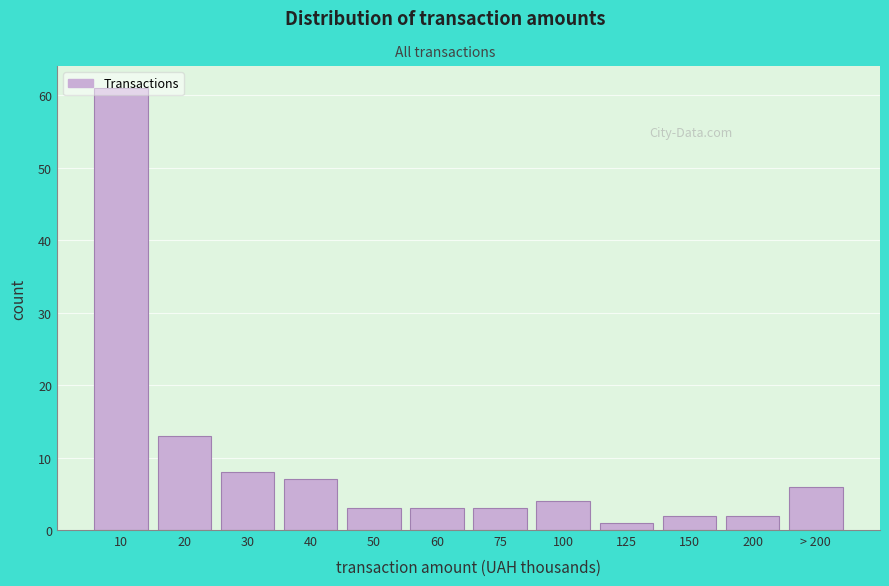

Where is the data nearest to the value 31?

20